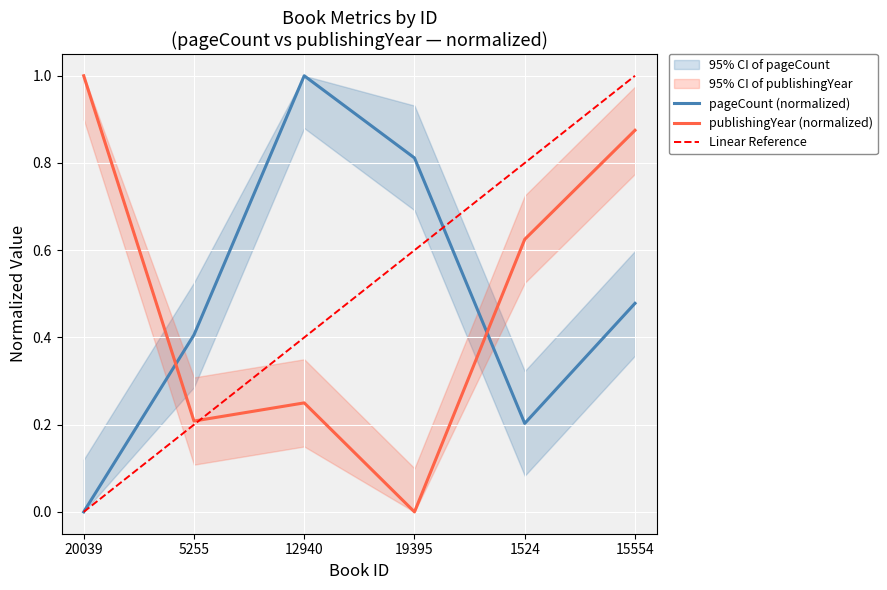

The publishingYear series shows 0.4 at 1524. True or false?

False